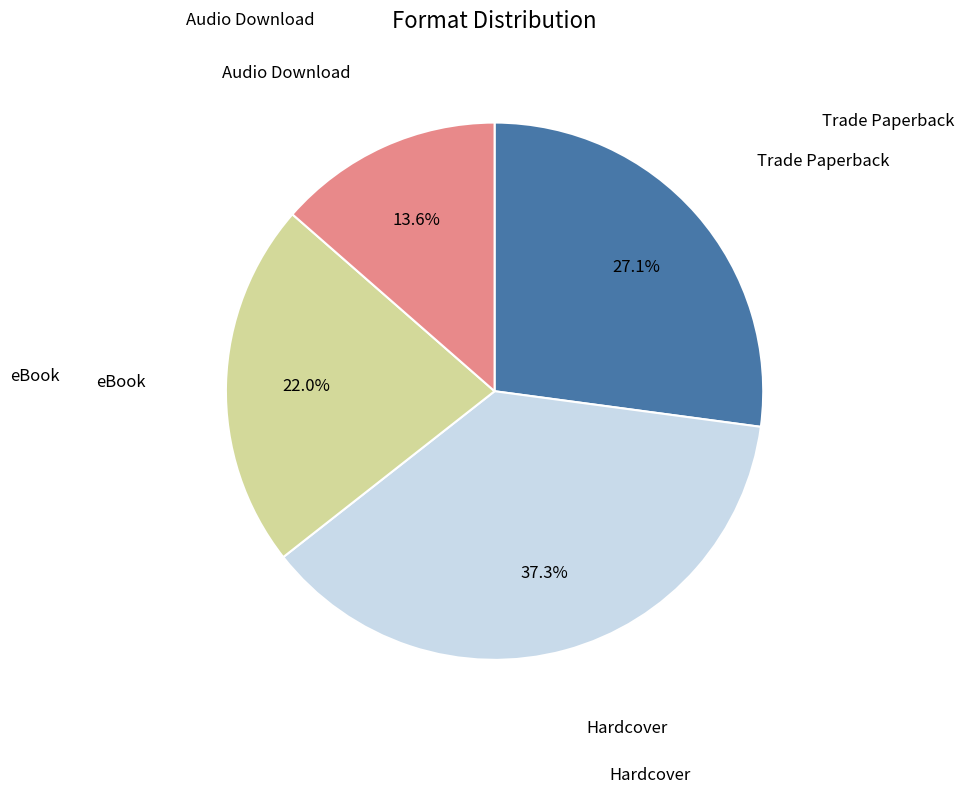

Is there any slice that represents more than half of the pie?

No